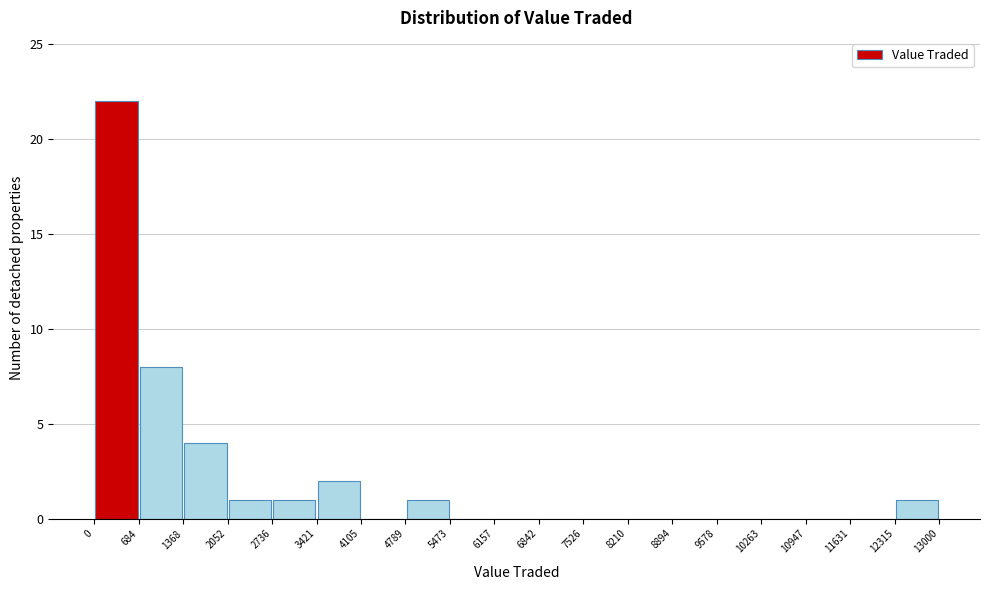

Which range on the x-axis has the tallest bar?

0 to 684